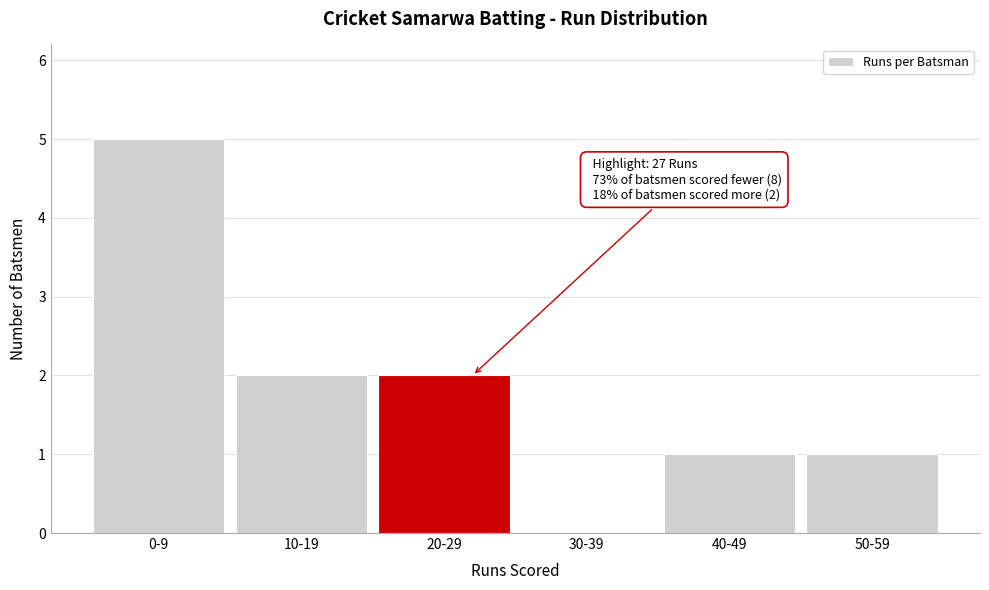

Reading right to left, list all the values displayed in this chart.

50-59=1	40-49=1	30-39=0	20-29=2	10-19=2	0-9=5